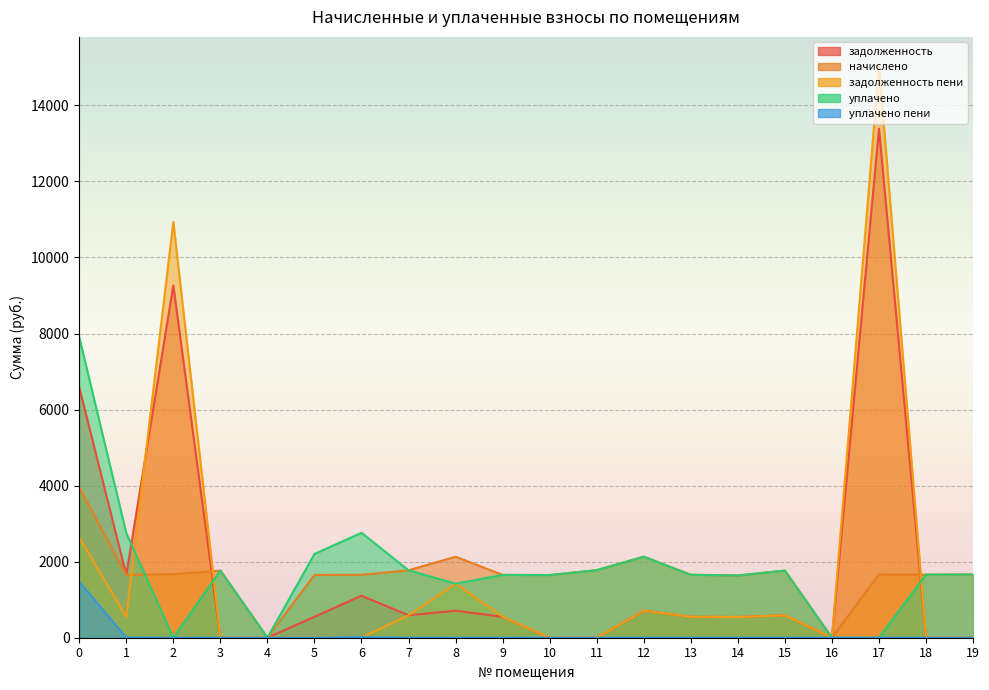

In уплачено пени, how many points are higher than both neighbors (excluding endpoints)?

1